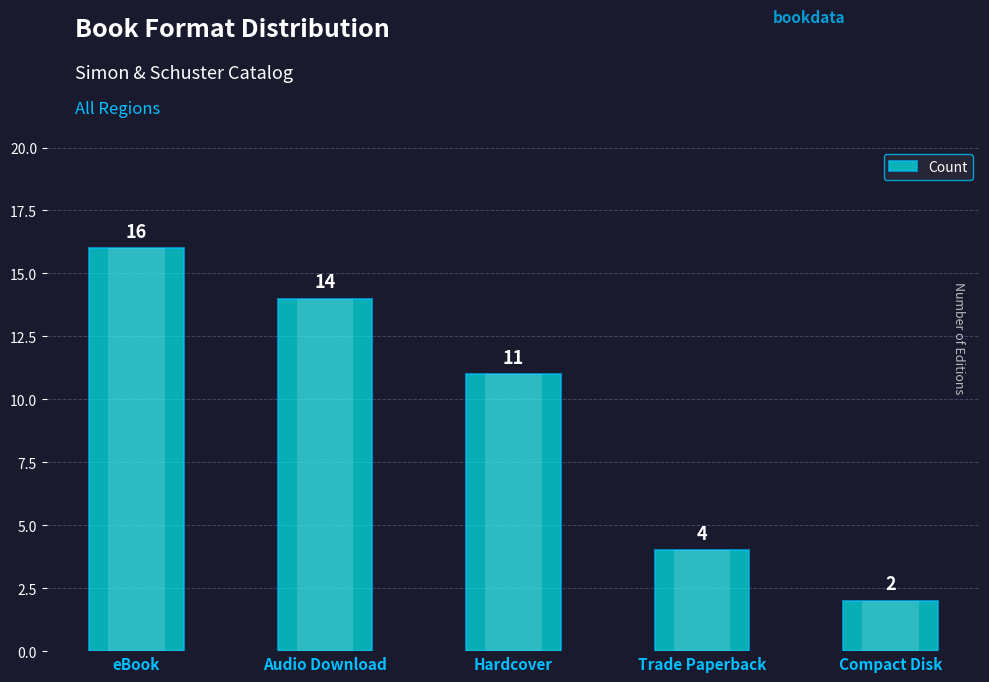

What is the average value?

9